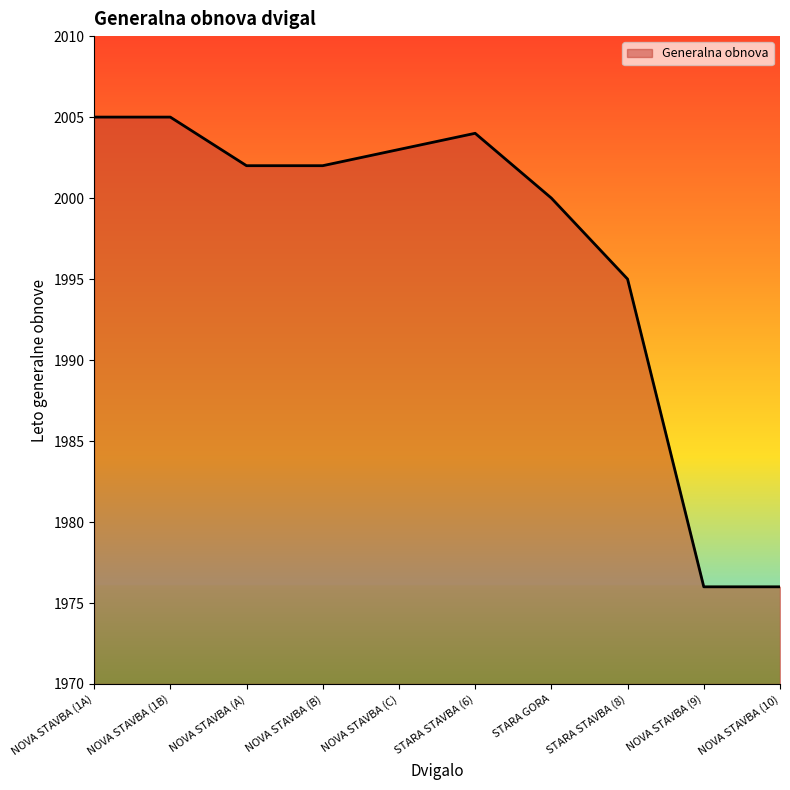

True or false: the data shows 3529 at NOVA STAVBA (1A).

False